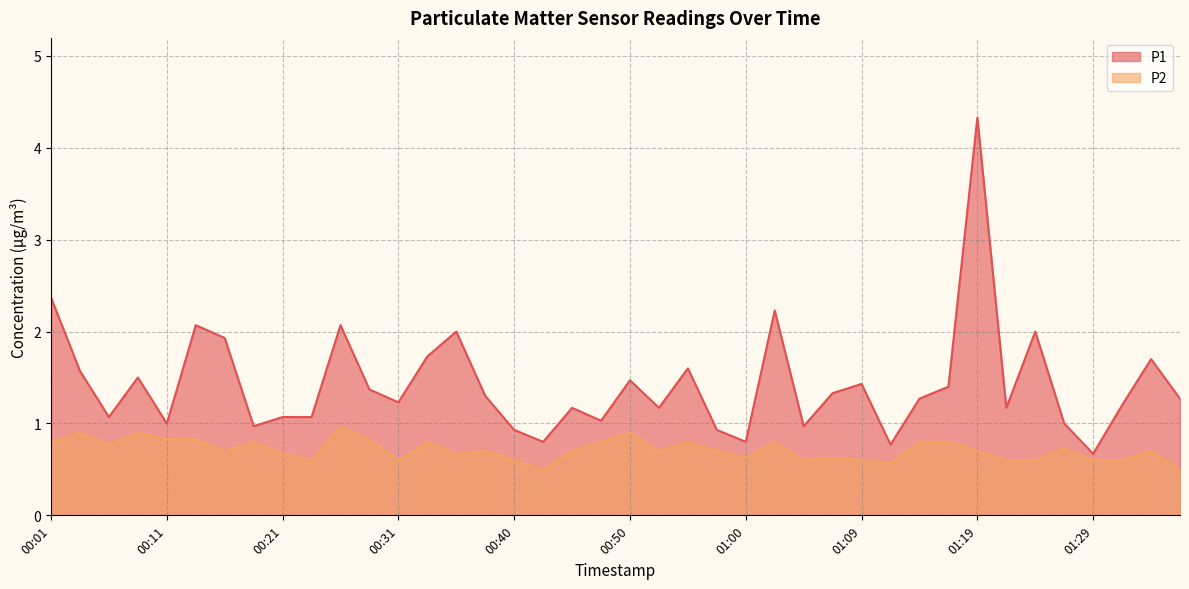

Reading left to right, transcribe all the data shown in this chart.

P1: 00:01=2.4	00:04=1.6	00:06=1.1	00:09=1.5	00:11=1.0	00:14=2.1	00:16=1.9	00:18=1.0	00:21=1.1	00:23=1.1	00:26=2.1	00:28=1.4	00:31=1.2	00:33=1.7	00:35=2.0	00:38=1.3	00:40=0.9	00:43=0.8	00:45=1.2	00:48=1.0	00:50=1.5	00:52=1.2	00:55=1.6	00:57=0.9	01:00=0.8	01:02=2.2	01:05=1.0	01:07=1.3	01:09=1.4	01:12=0.8	01:14=1.3	01:17=1.4	01:19=4.3	01:22=1.2	01:24=2.0	01:26=1.0	01:29=0.7	01:31=1.2	01:36=1.7	01:39=1.3
P2: 00:01=0.8	00:04=0.9	00:06=0.8	00:09=0.9	00:11=0.8	00:14=0.8	00:16=0.7	00:18=0.8	00:21=0.7	00:23=0.6	00:26=1.0	00:28=0.8	00:31=0.6	00:33=0.8	00:35=0.7	00:38=0.7	00:40=0.6	00:43=0.5	00:45=0.7	00:48=0.8	00:50=0.9	00:52=0.7	00:55=0.8	00:57=0.7	01:00=0.6	01:02=0.8	01:05=0.6	01:07=0.6	01:09=0.6	01:12=0.6	01:14=0.8	01:17=0.8	01:19=0.7	01:22=0.6	01:24=0.6	01:26=0.7	01:29=0.6	01:31=0.6	01:36=0.7	01:39=0.5